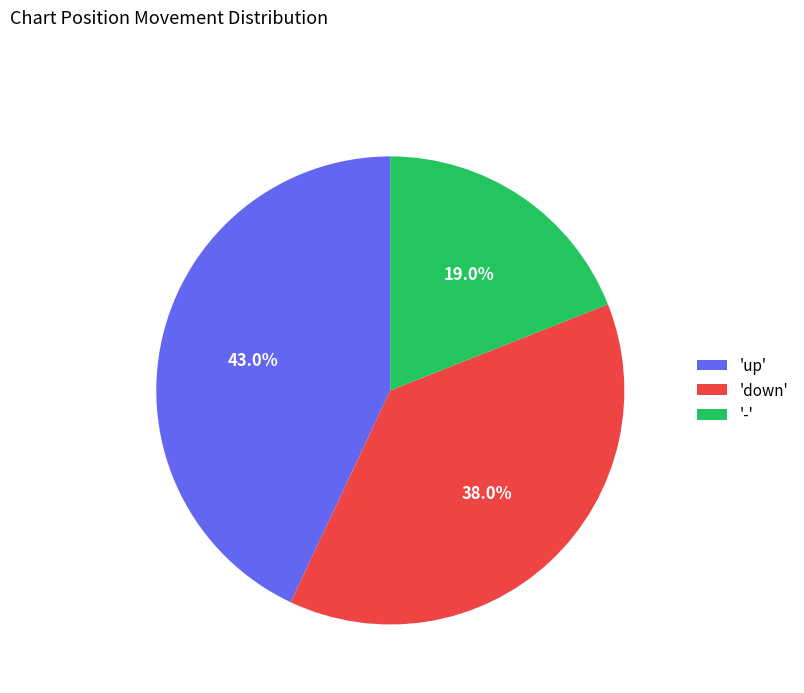

How many slices are in this pie chart?

3